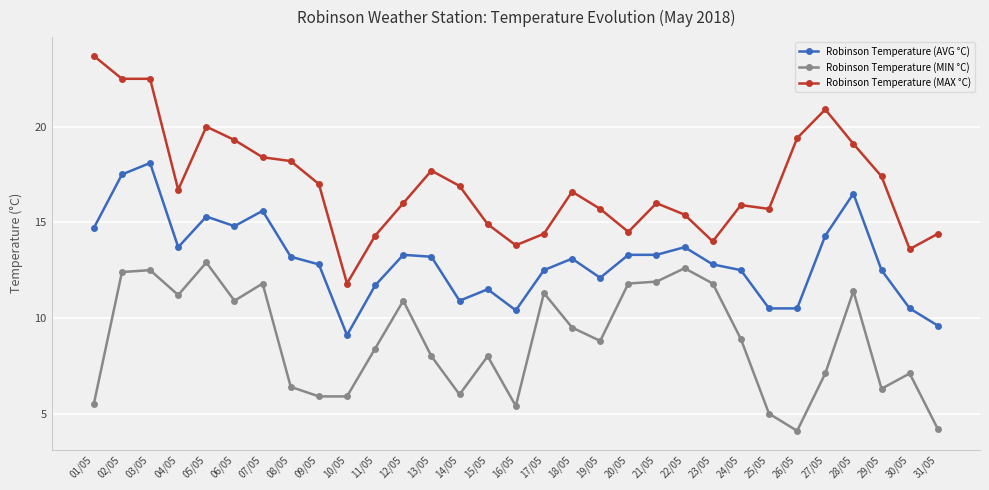

What is the label of the 18th point from the left?

18/05